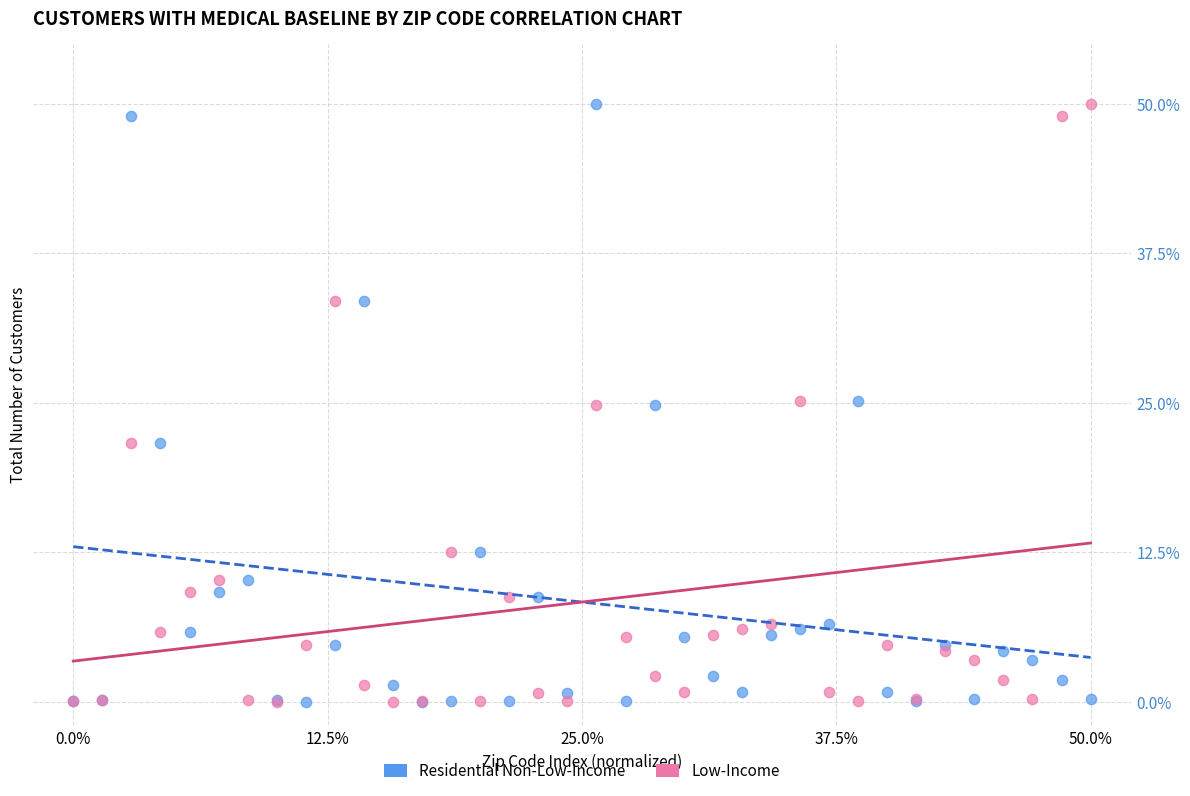

What are all the series names shown in the legend?

Residential Non-Low-Income, Low-Income